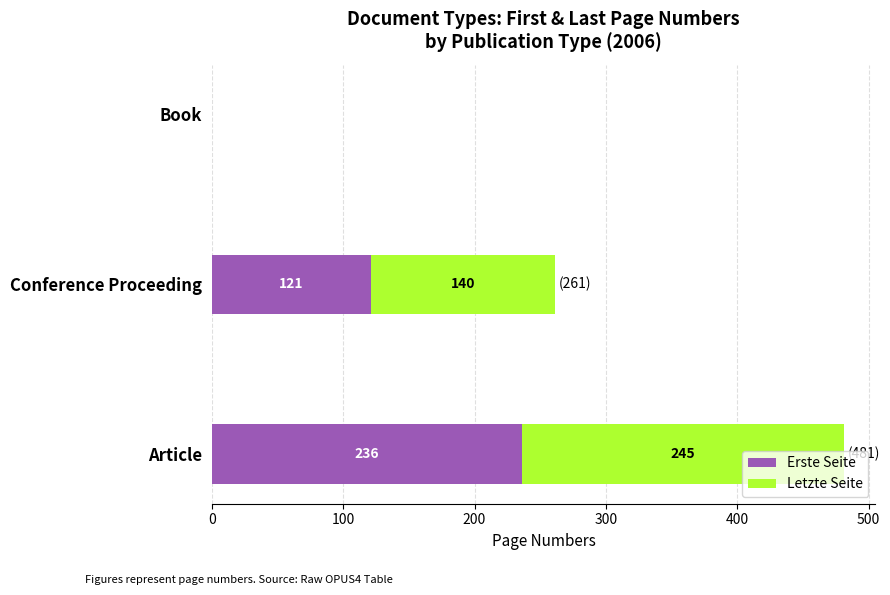

What is the total value across all series at Conference Proceeding?

261